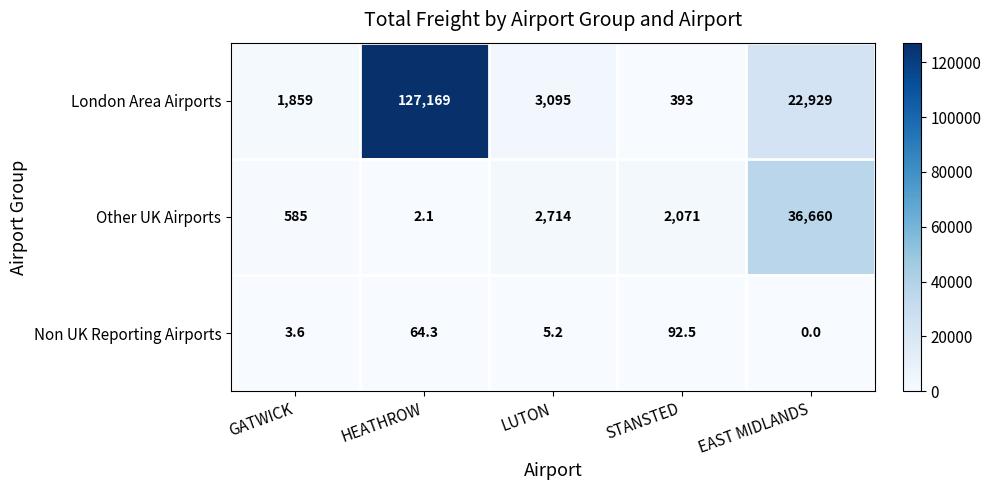

Rank the series by their maximum value, from lowest to highest.

Non UK Reporting Airports, Other UK Airports, London Area Airports